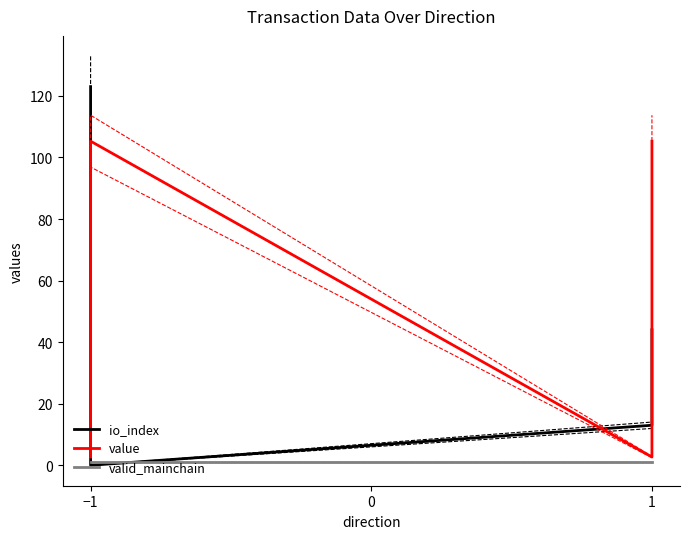

Reading left to right, transcribe all the data shown in this chart.

io_index: 123.0	0.0	13.0	44.0
value: 2.7	105.3	2.7	105.3
valid_mainchain: 1.0	1.0	1.0	1.0